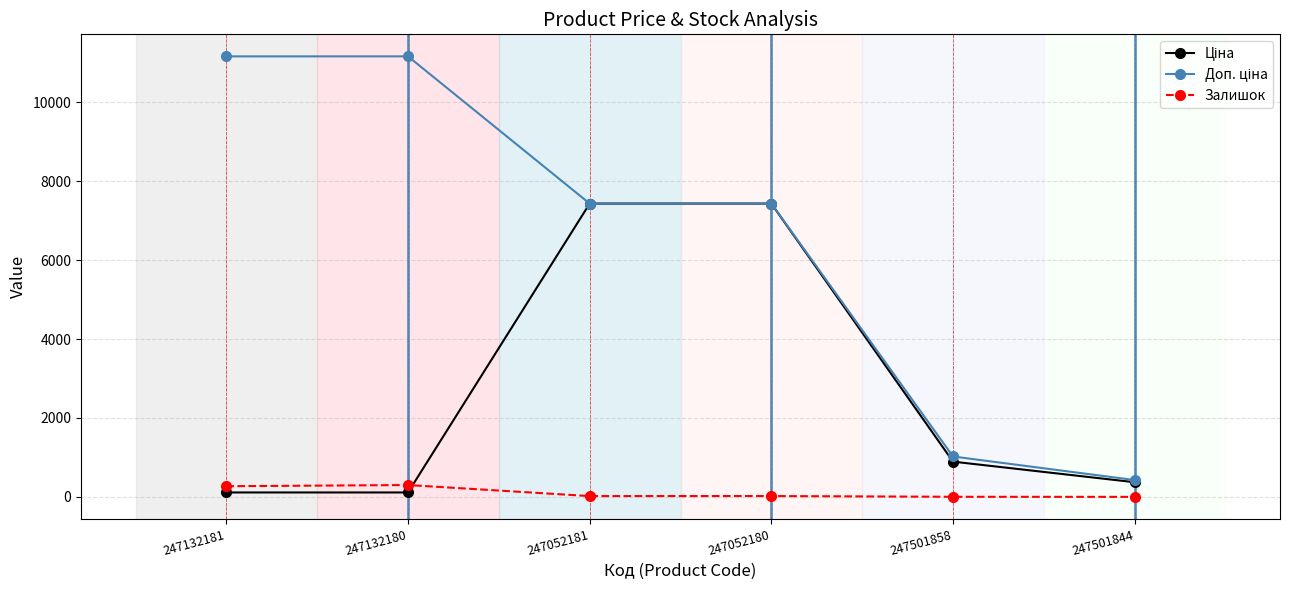

What is the label of the 4th point from the left?

247052180